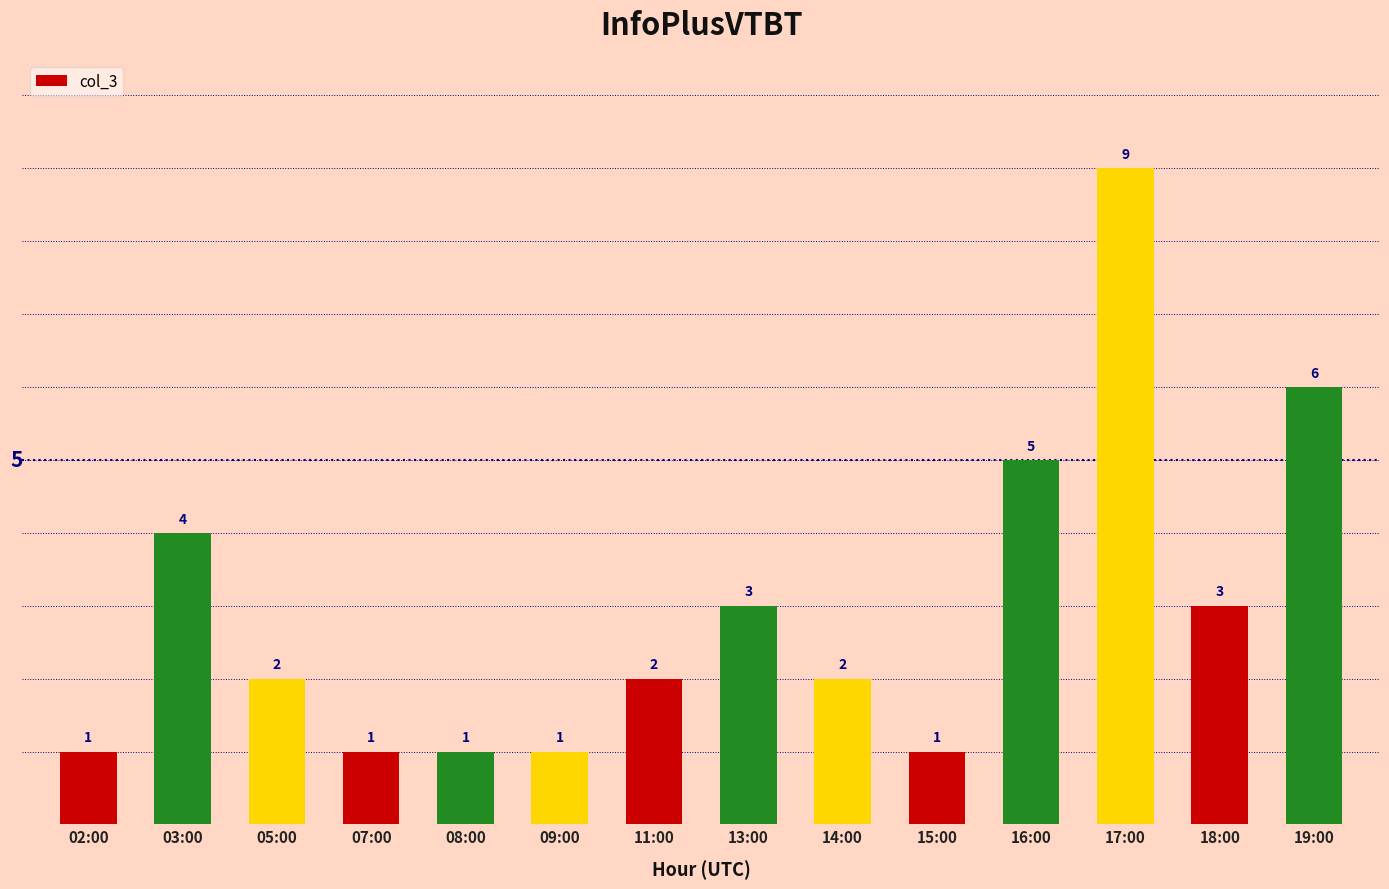

How many values are between 1 and 4?

11